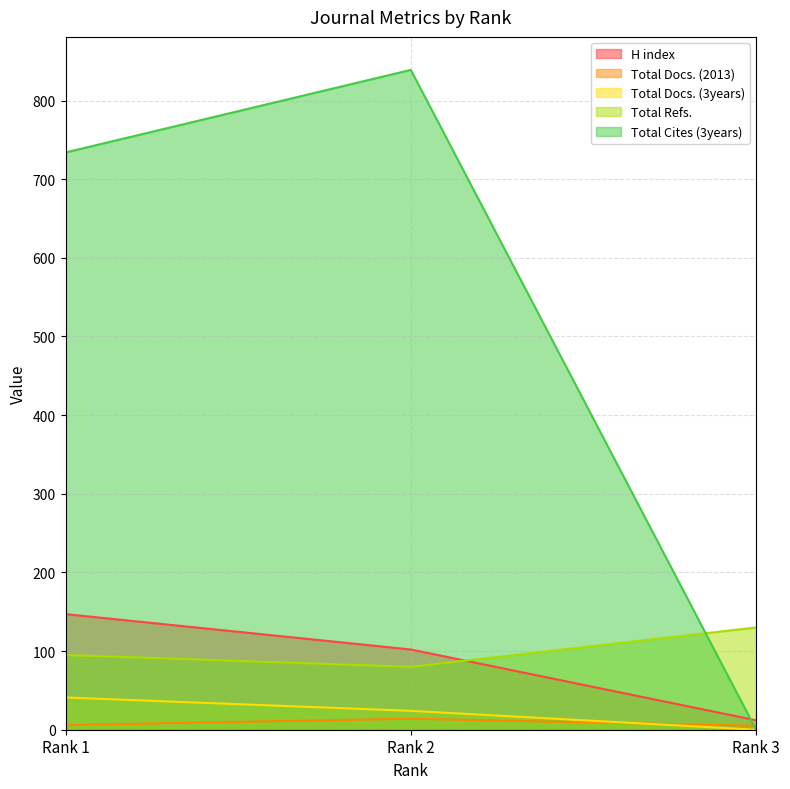

At which label does Total Docs. (2013) first exceed 6?

Rank 2